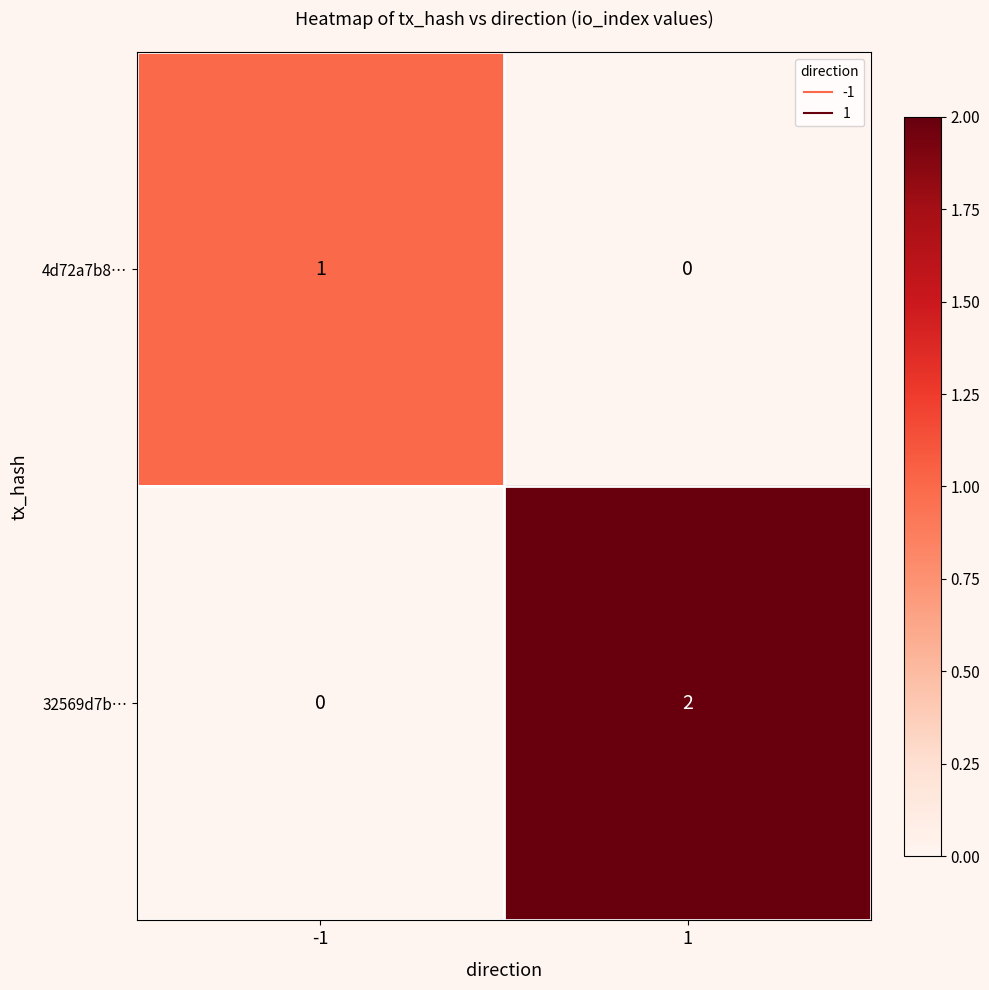

List the series in order of their peak value, highest first.

32569d7b…, 4d72a7b8…